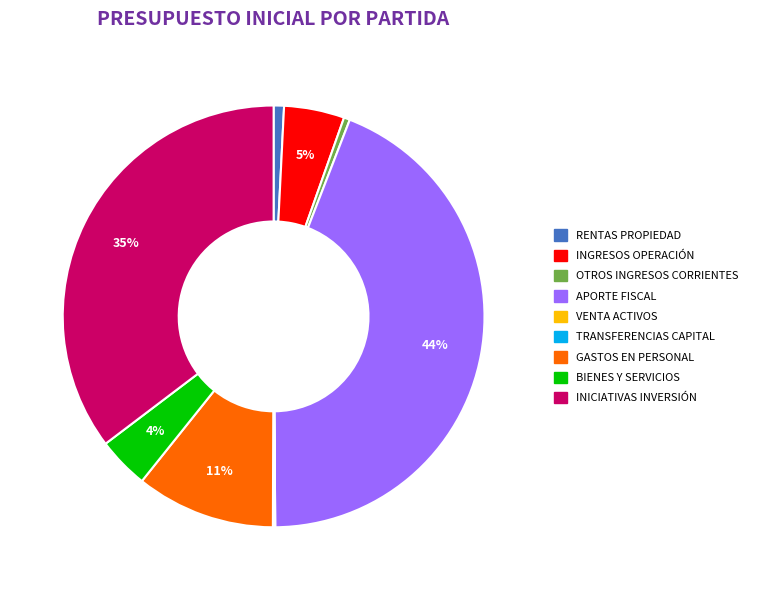

Is the sum of APORTE FISCAL and GASTOS EN PERSONAL greater than half?

Yes